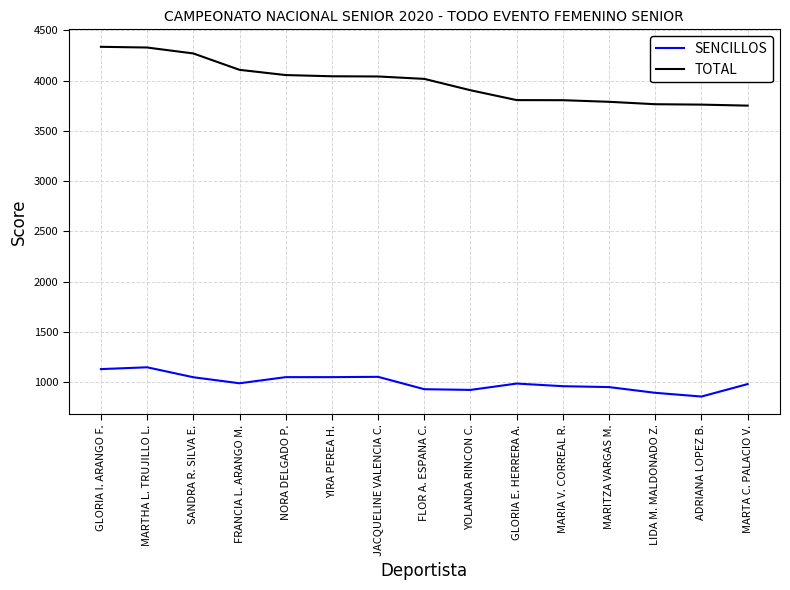

Rank the series at ADRIANA LOPEZ B. from lowest to highest value.

SENCILLOS, TOTAL